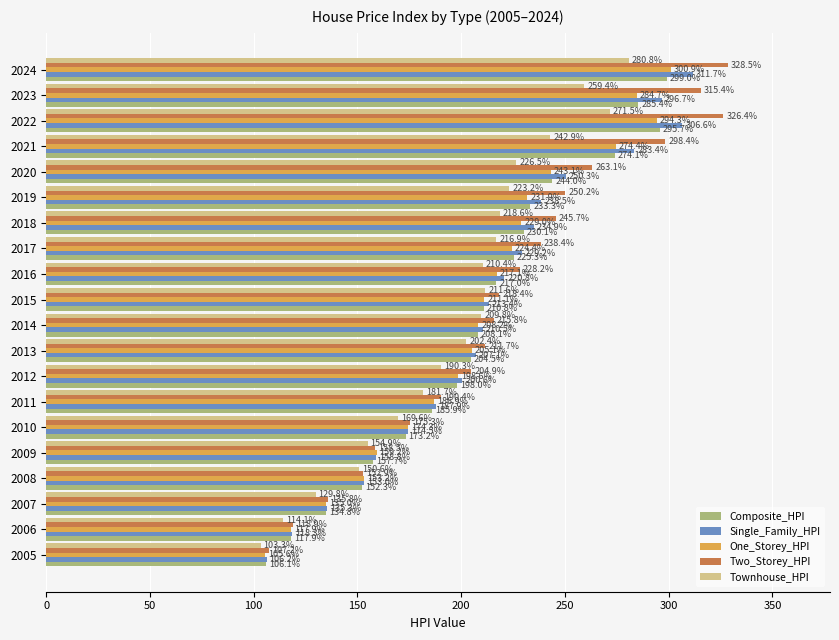

The value of Single_Family_HPI at 2024 is 63.5. True or false?

False